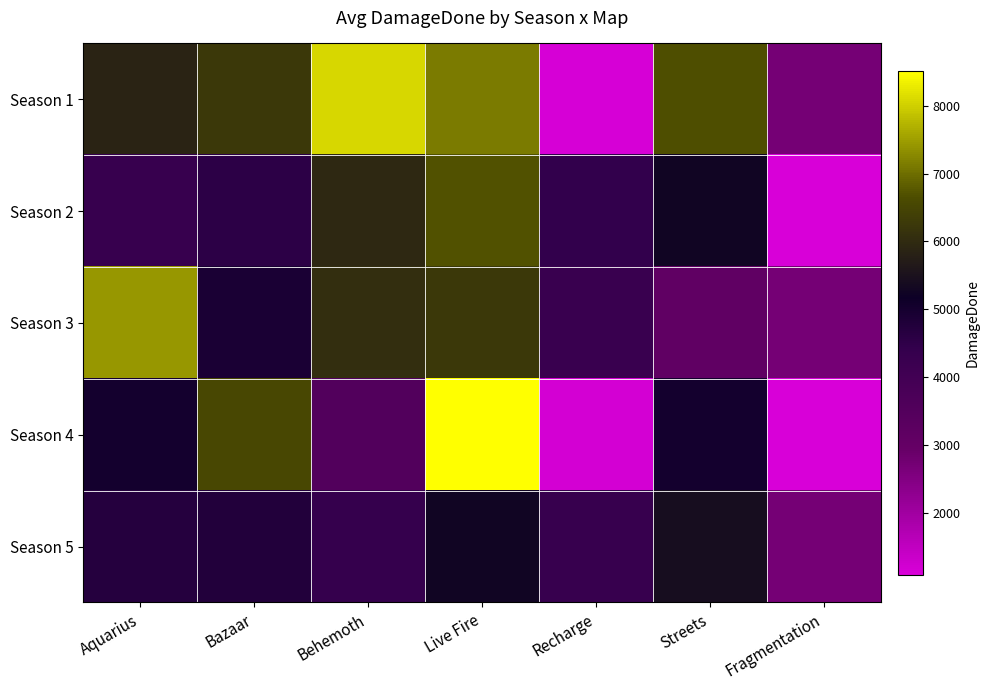

Rank the series at Recharge from lowest to highest value.

Season 1, Season 4, Season 3, Season 5, Season 2